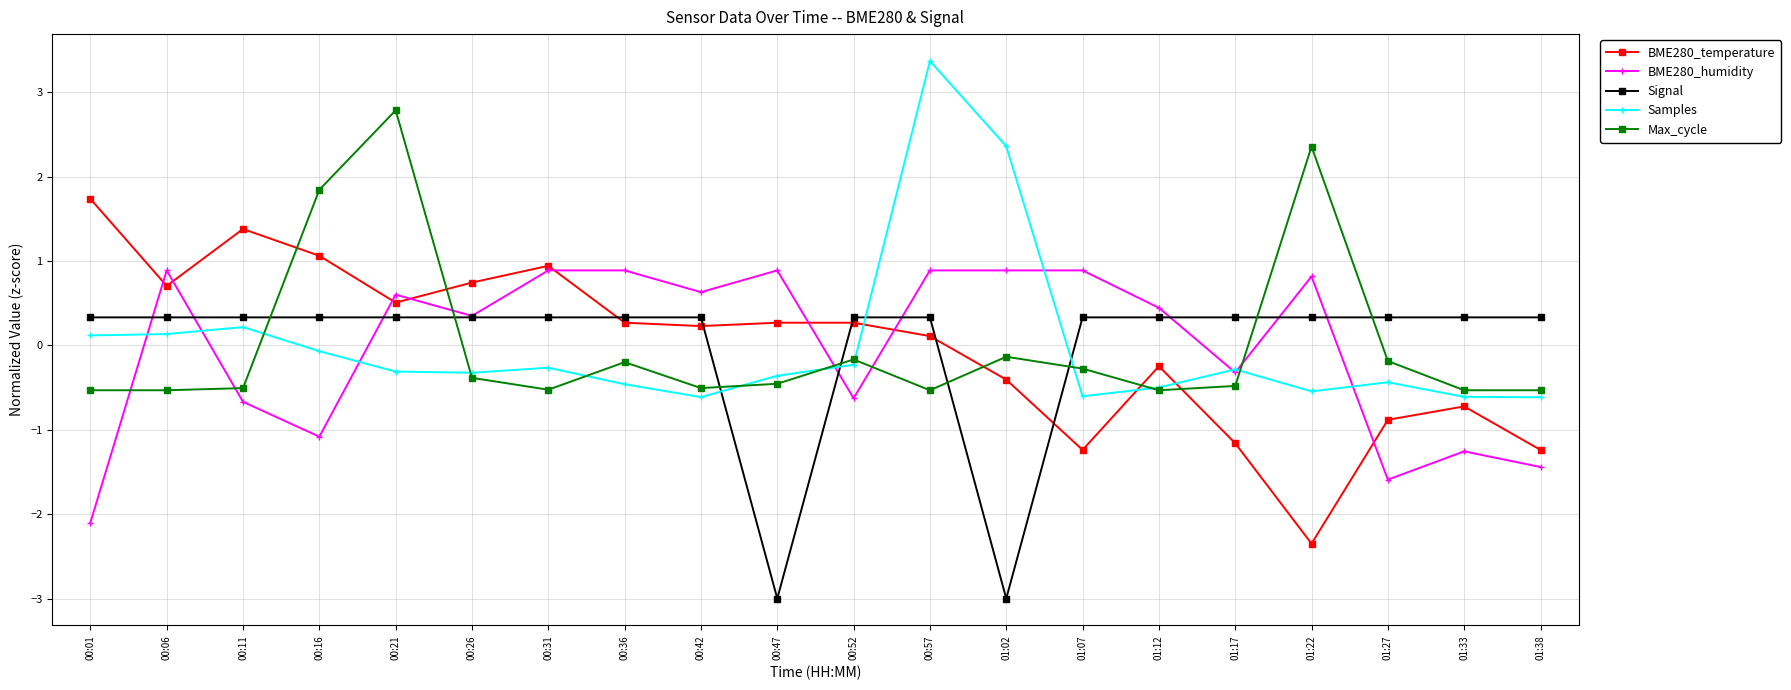

What position from the left is 01:22?

17